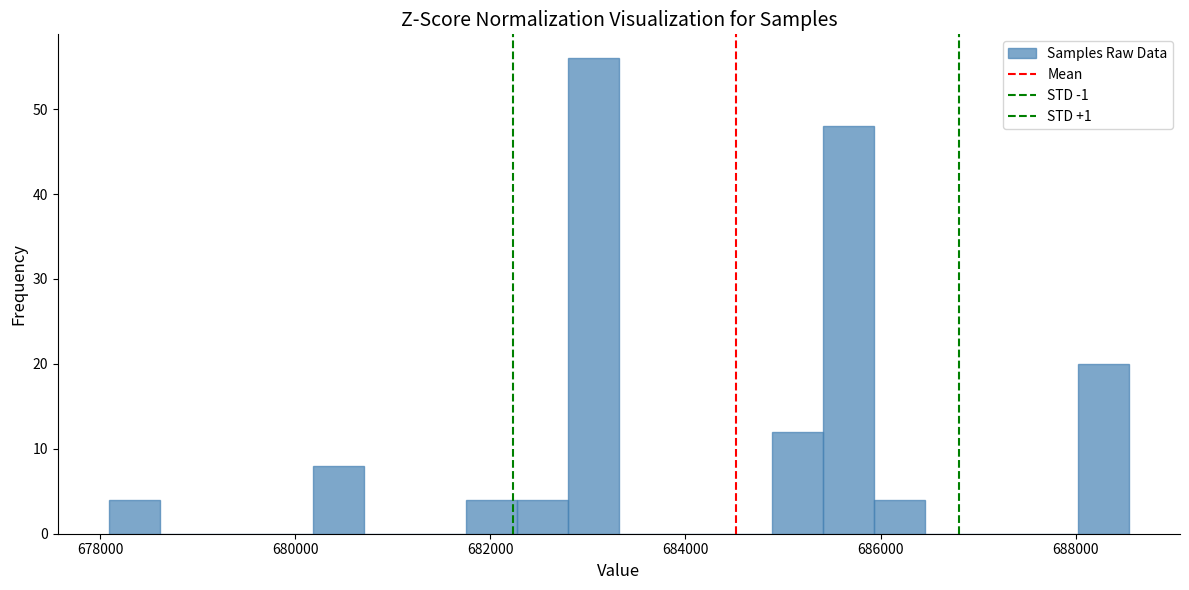

Around what value on the x-axis is the tallest bar? Give the approximate position of its centre, as read against the axis.

683000